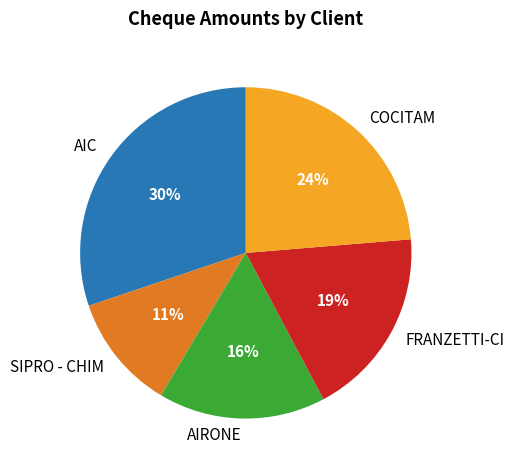

To the nearest percent, what percentage of the pie is AIRONE?

16%